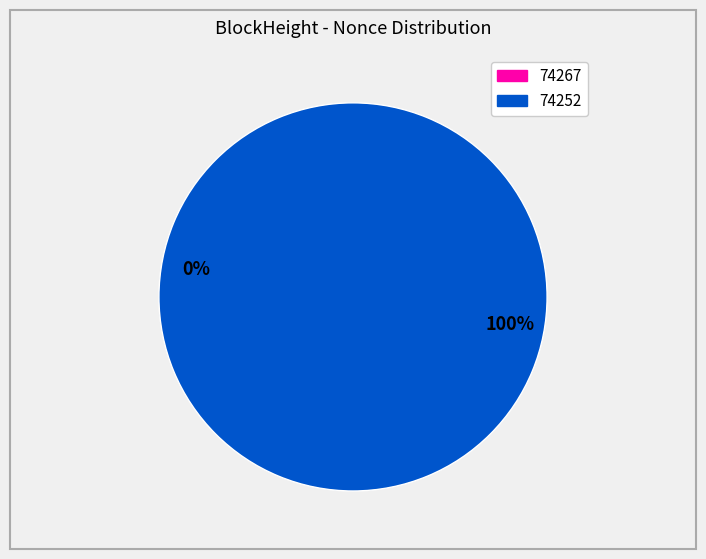

To the nearest percent, what is the average slice percentage?

50%